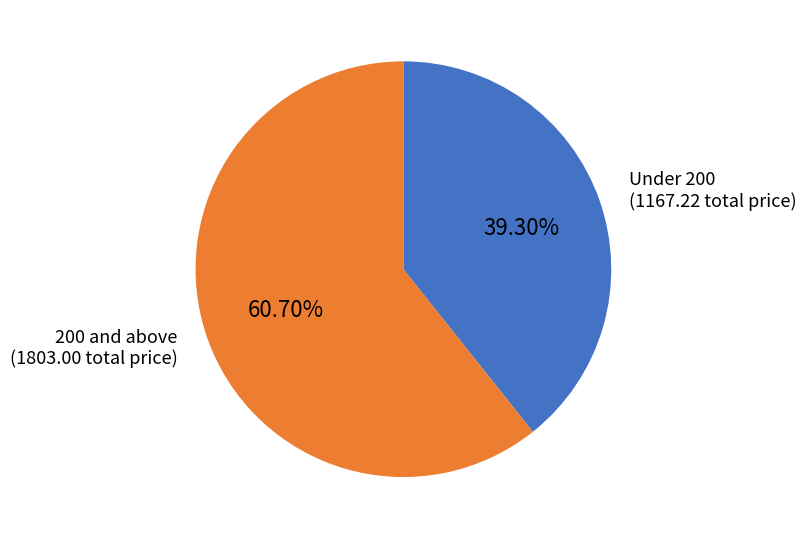

Is there any slice that represents more than half of the pie?

Yes